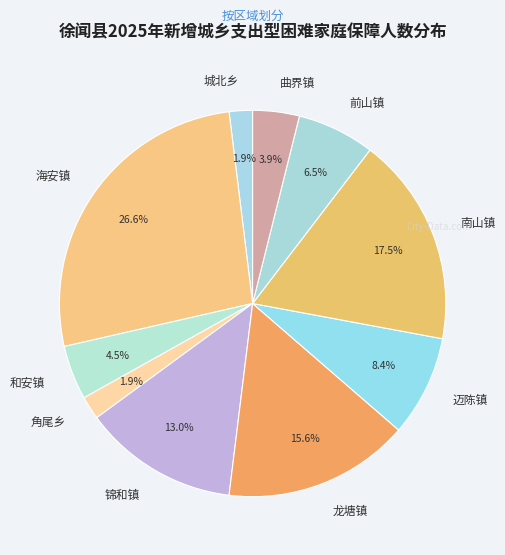

Count the number of slices in the pie.

10